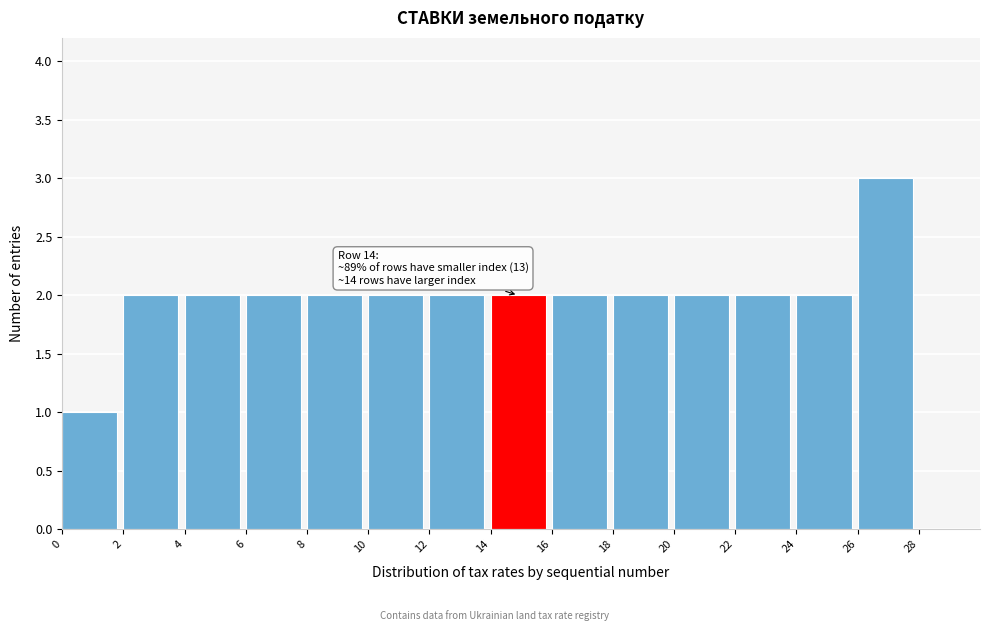

Over which range of the x-axis is the bar tallest?

26 to 28